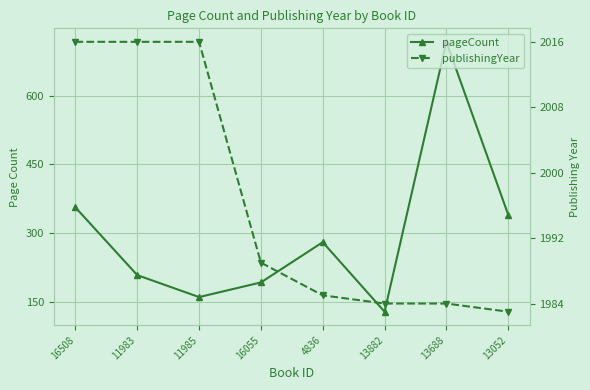

Reading left to right, transcribe all the data shown in this chart.

pageCount: 16508=356	11983=208	11985=160	16055=192	4836=280	13882=128	13688=718	13052=340
publishingYear: 16508=2016	11983=2016	11985=2016	16055=1989	4836=1985	13882=1984	13688=1984	13052=1983